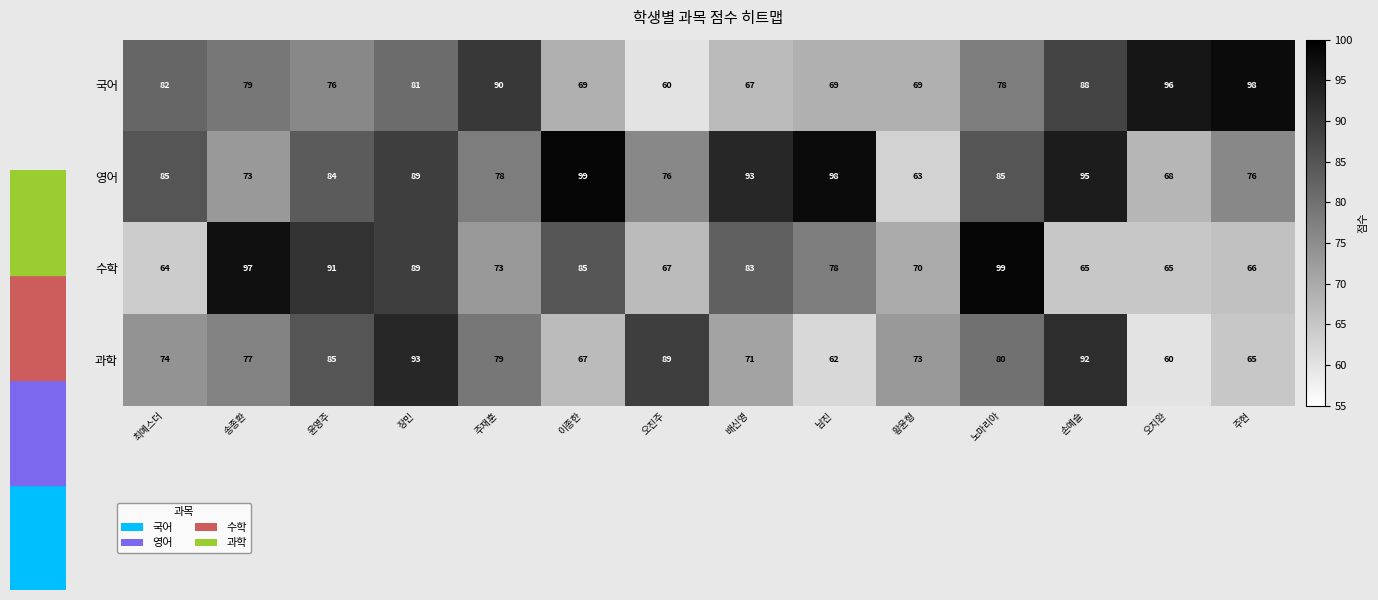

At which category is the sum across all series the highest?

장민